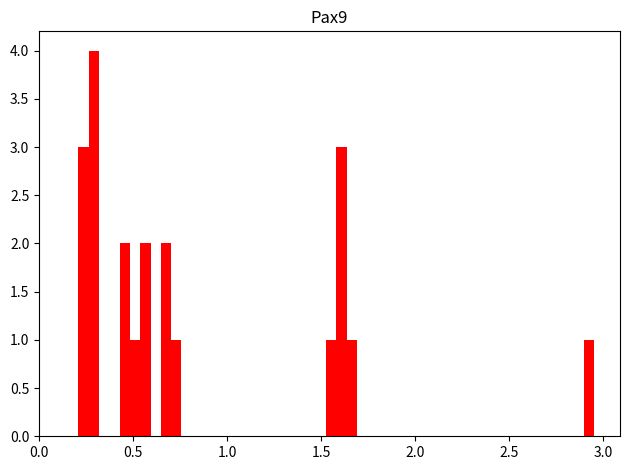

Read against the x-axis, roughly where is the centre of the tallest bar?

0.30